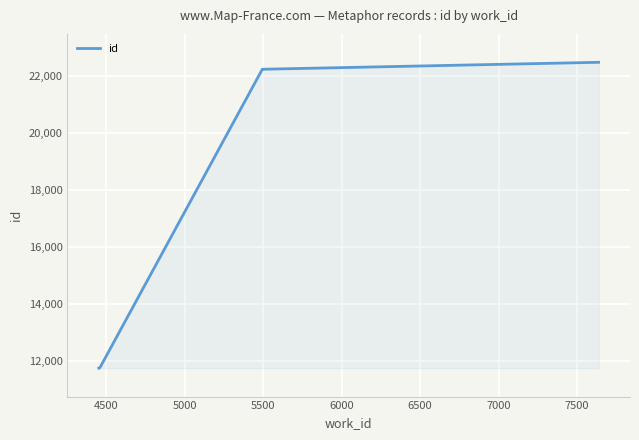

The chart shows a value of 22250 at 5500. True or false?

True